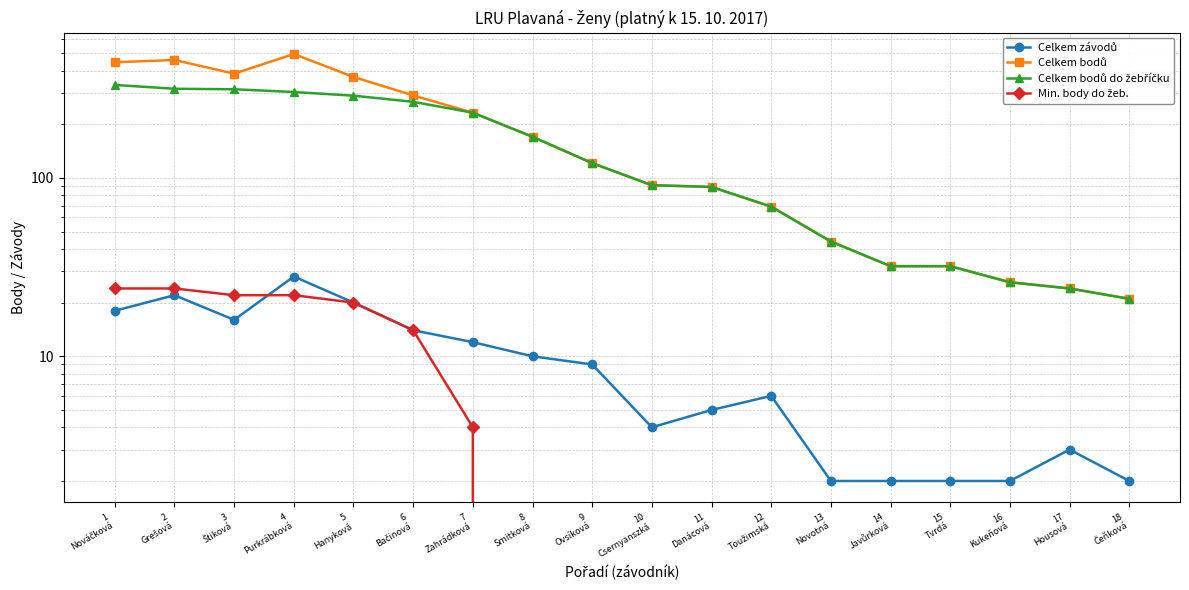

What is the maximum value shown in the chart?

495